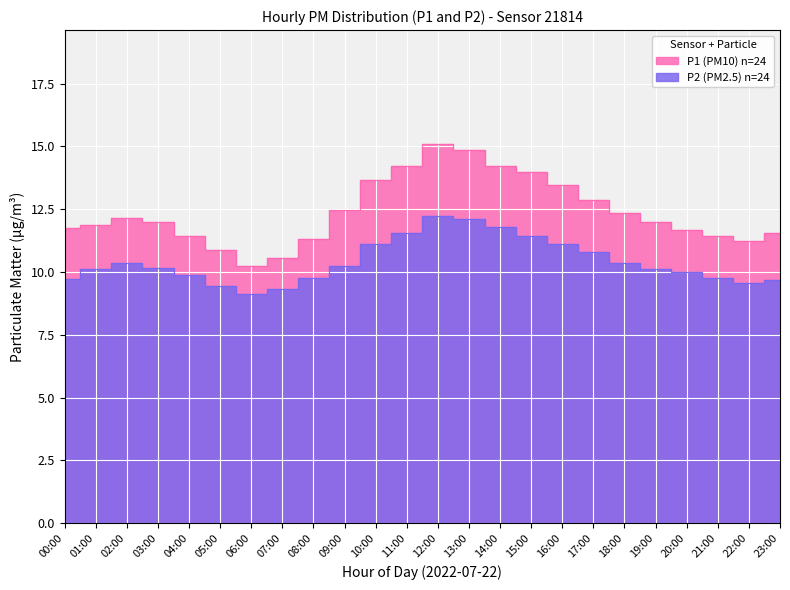

Which series has the largest range (max minus min)?

P1